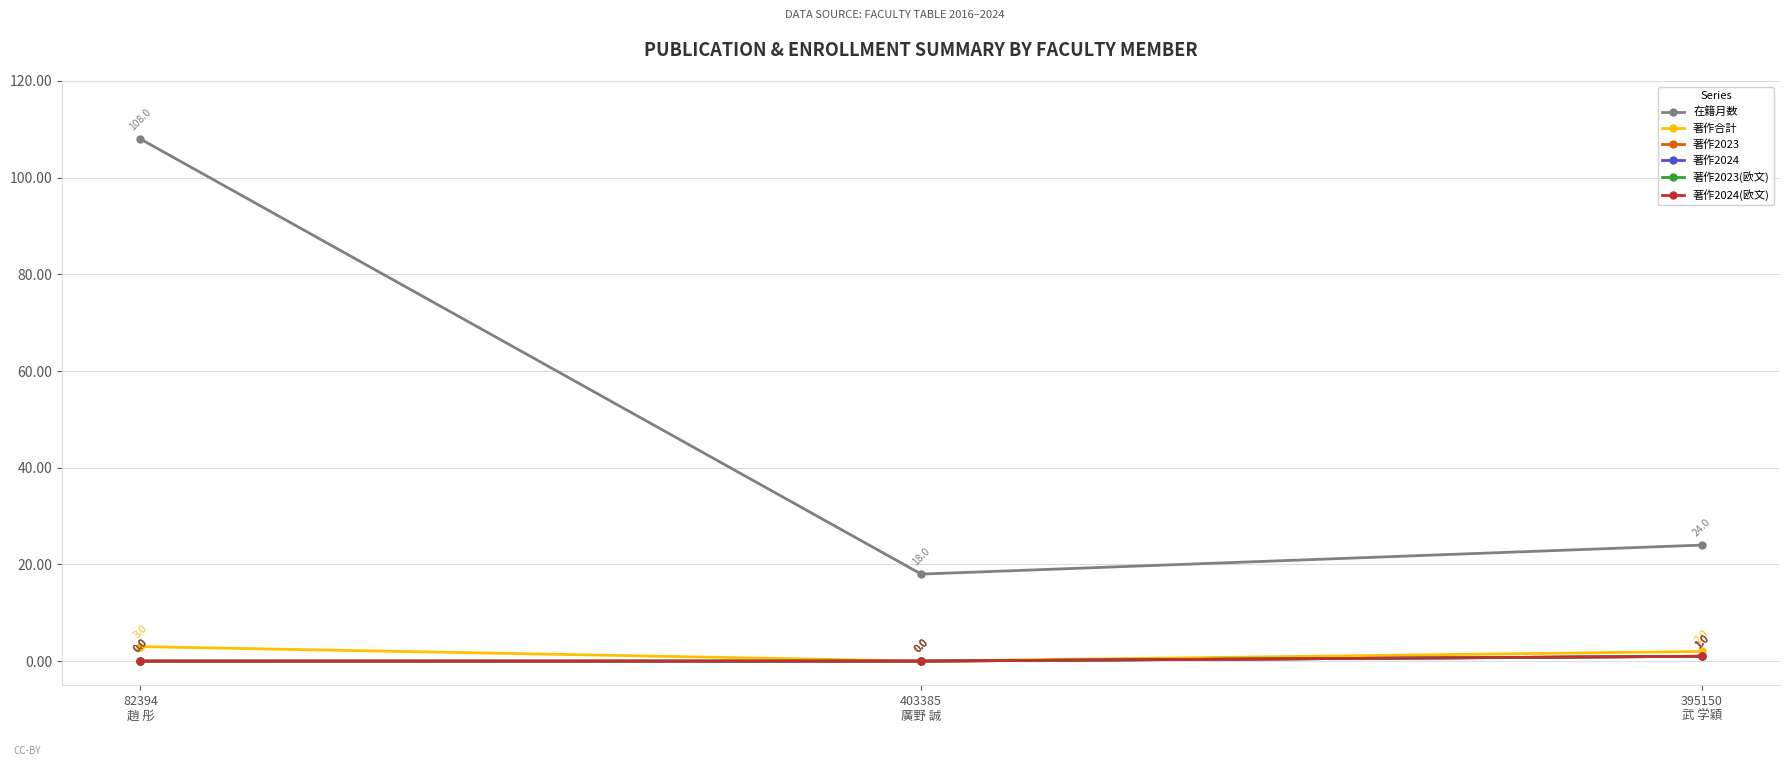

Is this an area chart (filled region under the line)?

No